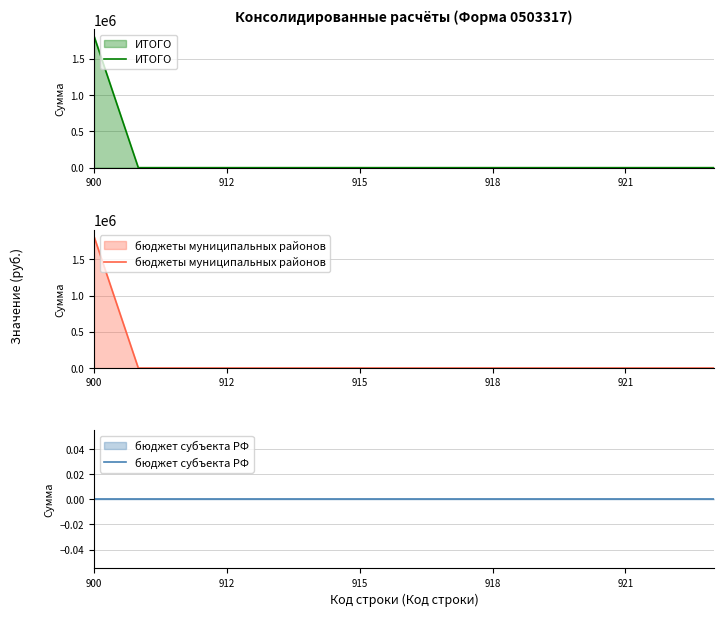

What is the highest value of the ИТОГО series?

1814170.6